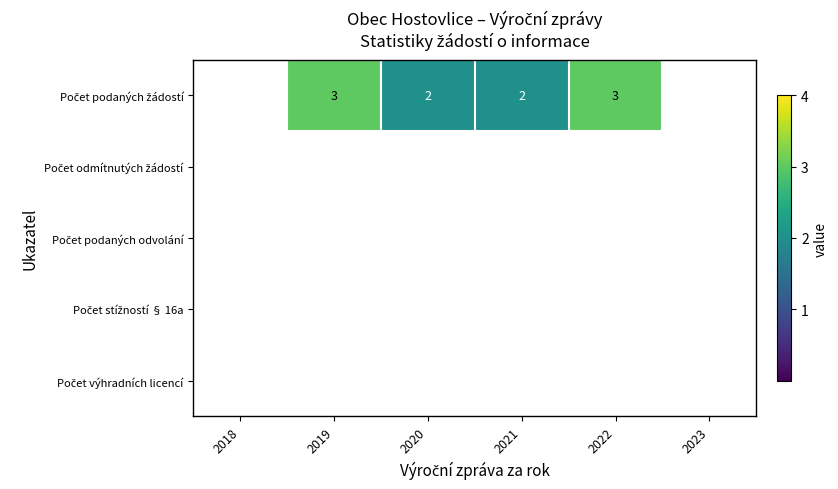

How many data points in Počet podaných žádostí are less than 3?

2